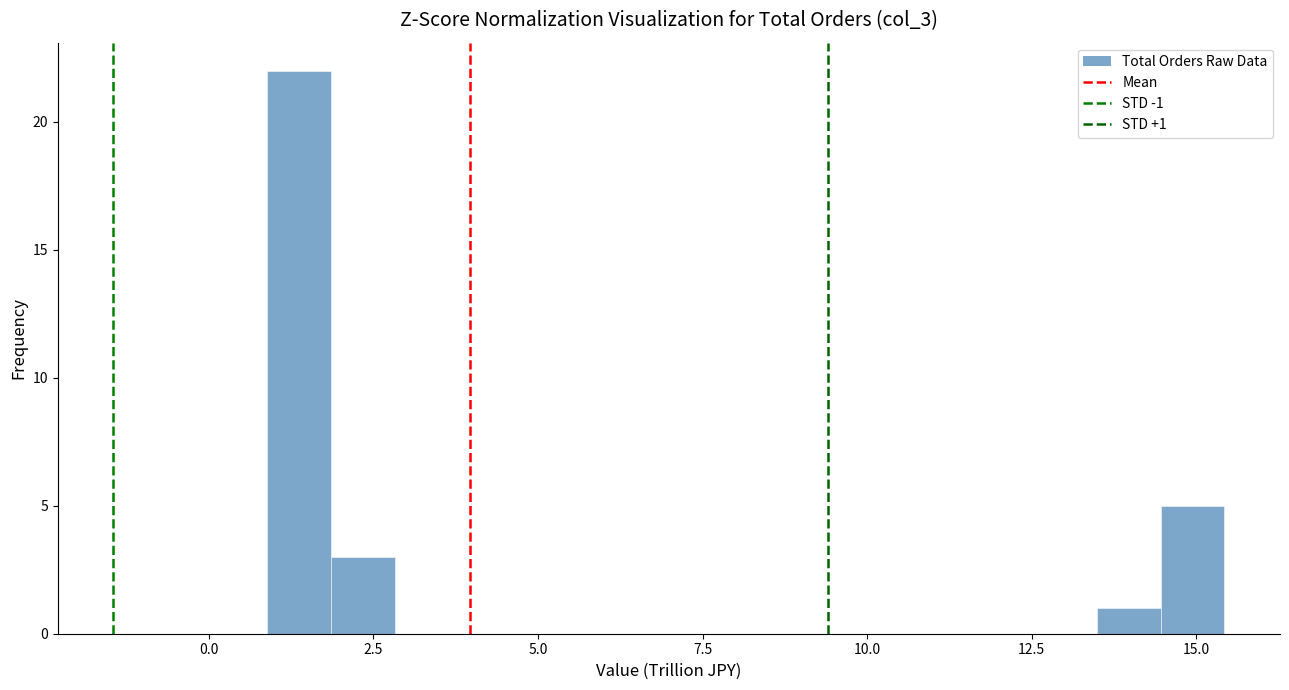

Around what value on the x-axis is the tallest bar? Give the approximate position of its centre, as read against the axis.

1.5